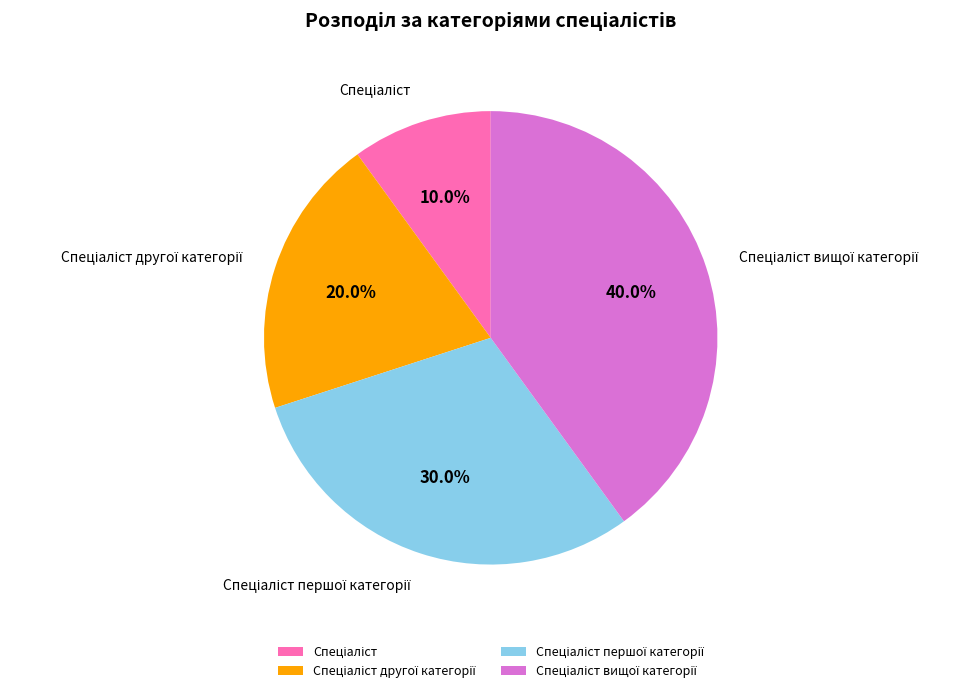

Is there a majority slice in this chart?

No